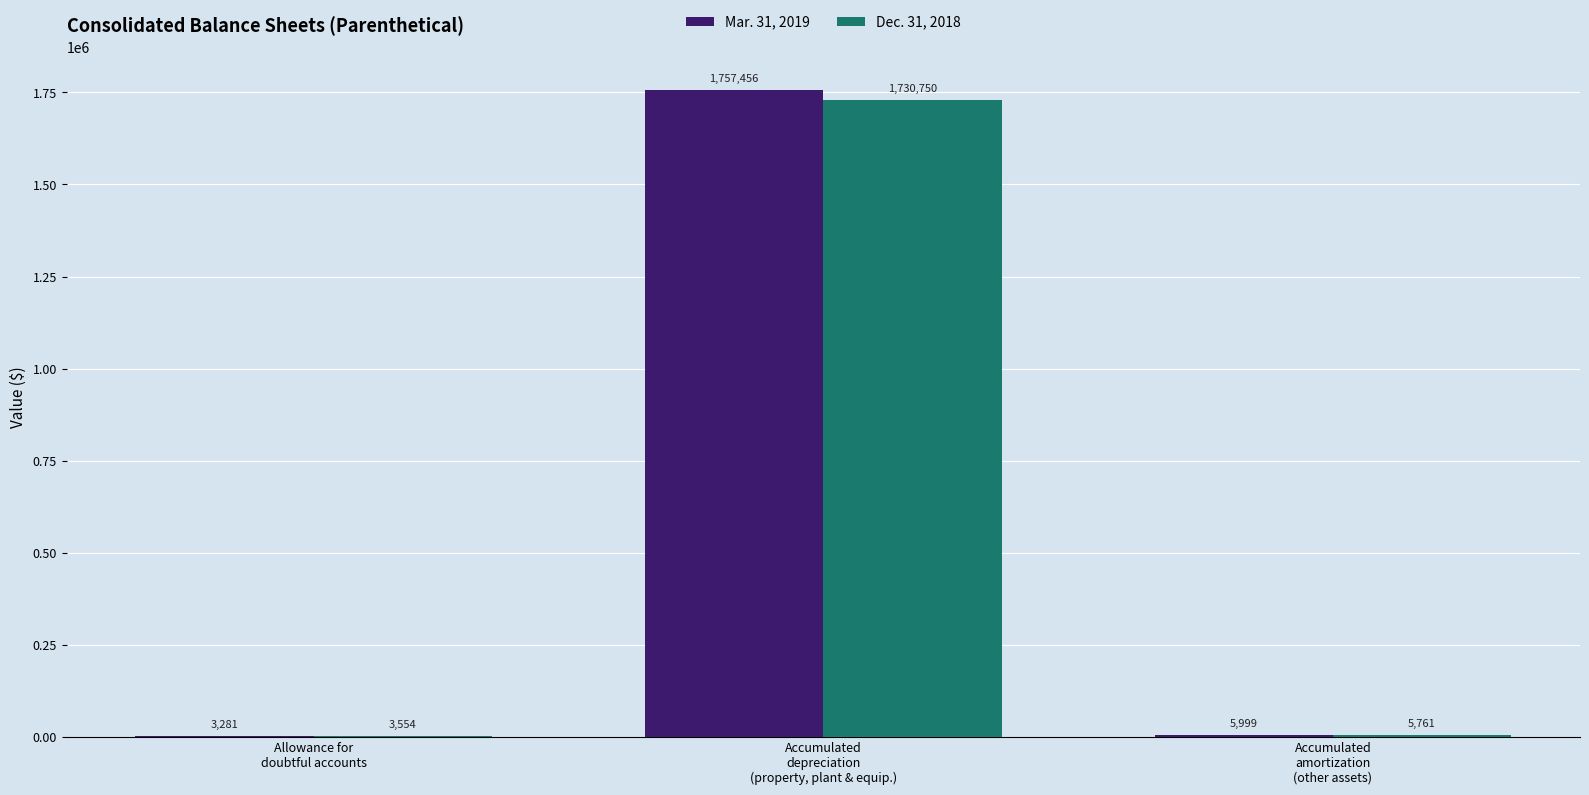

At which label is Dec. 31, 2018 closest to 867152?

Accumulated
amortization
(other assets)